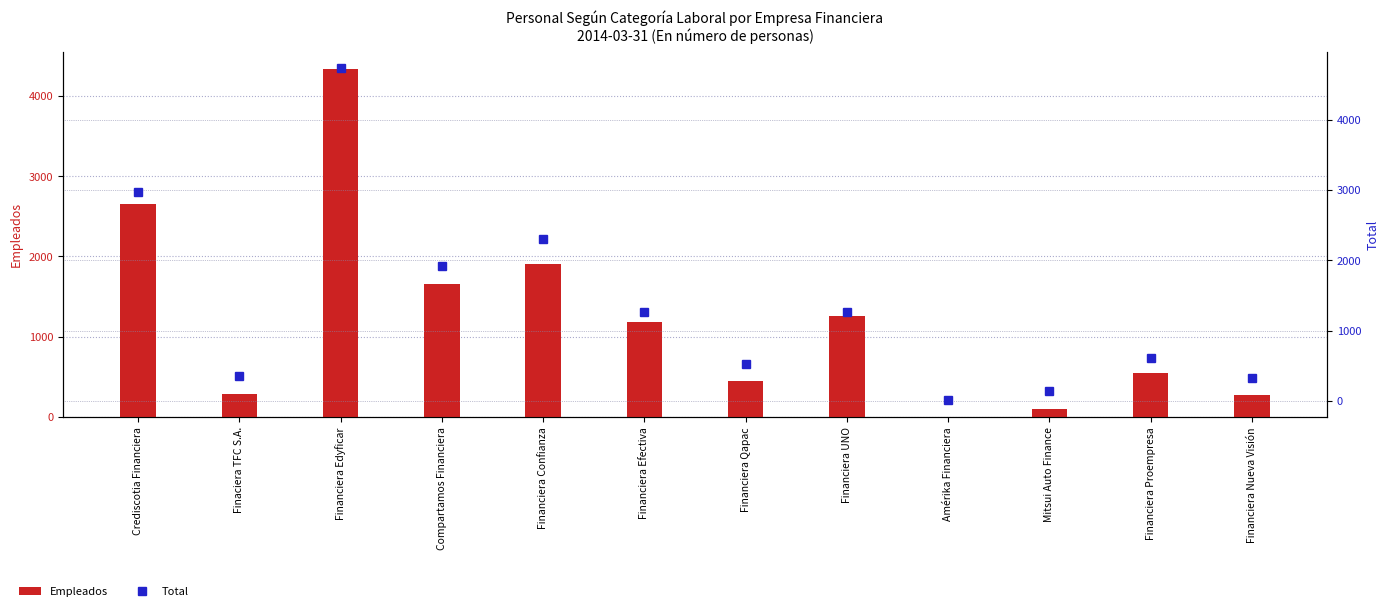

What are all the series names shown in the legend?

Empleados, Total